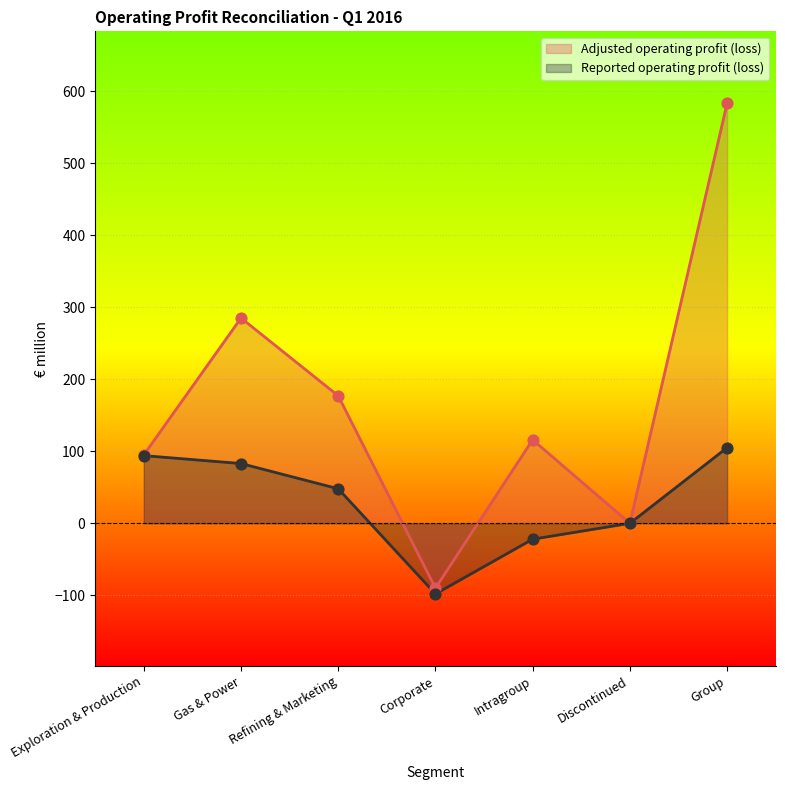

Which series has the largest total across all categories?

Adjusted operating profit (loss)